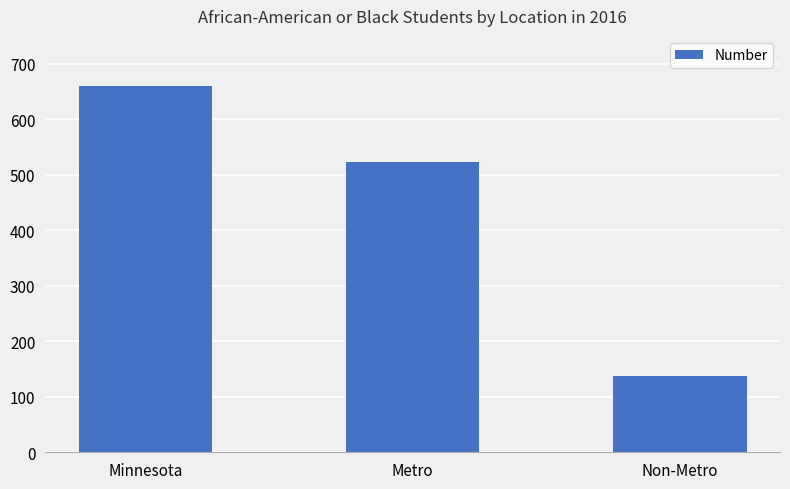

What is the label of the 1st bar from the right?

Non-Metro